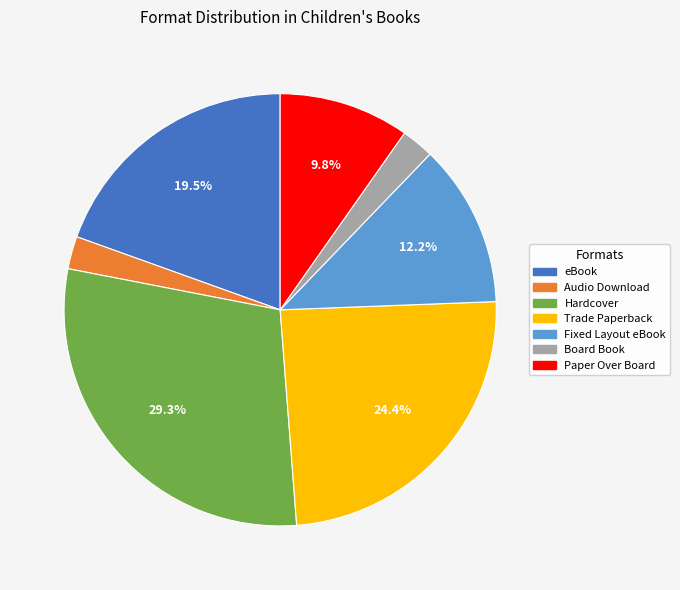

Is it true that Hardcover is 18% of the pie?

False